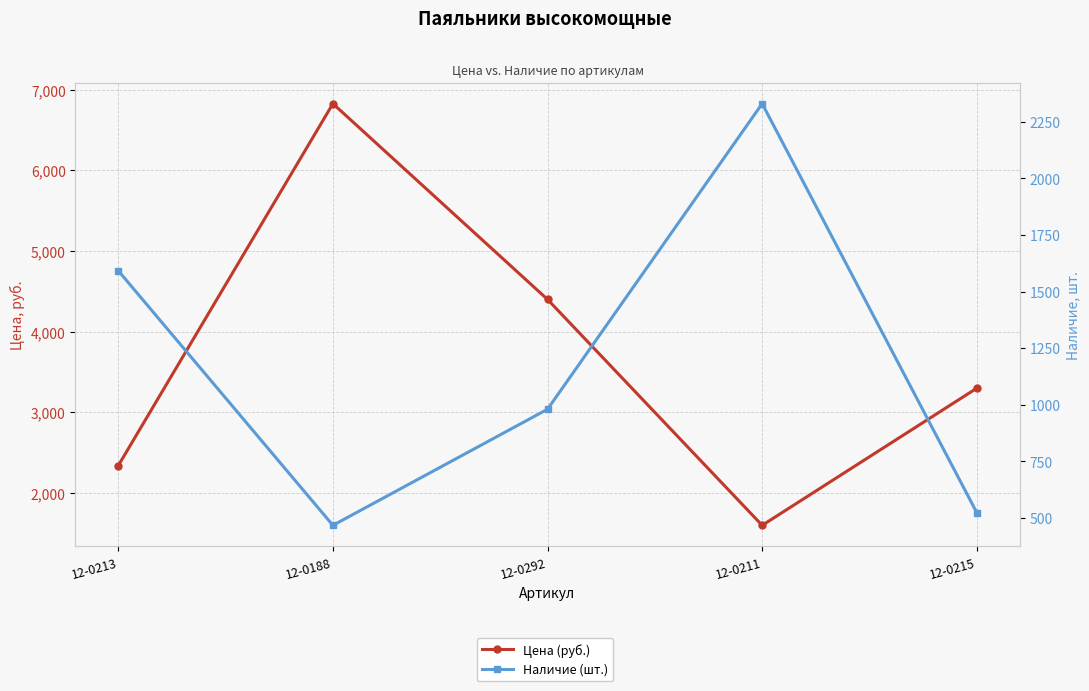

Reading left to right, list all the values displayed in this chart.

Цена (руб.): 12-0213=2339.0	12-0188=6825.6	12-0292=4399.0	12-0211=1599.0	12-0215=3299.0
Наличие (шт.): 12-0213=1592.0	12-0188=467.0	12-0292=980.0	12-0211=2330.0	12-0215=523.0